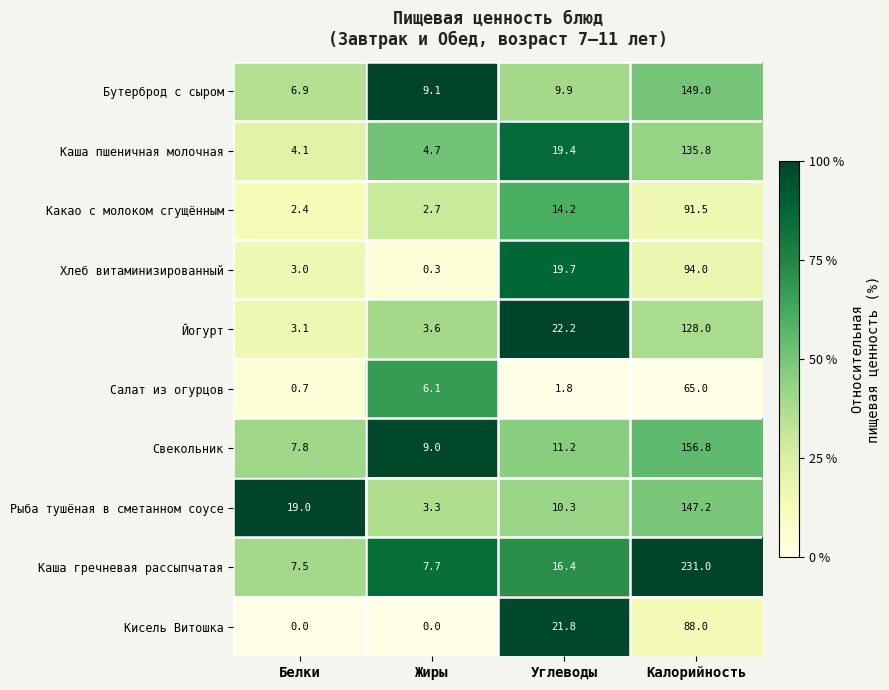

What is the average value of the Каша гречневая рассыпчатая series?

65.7